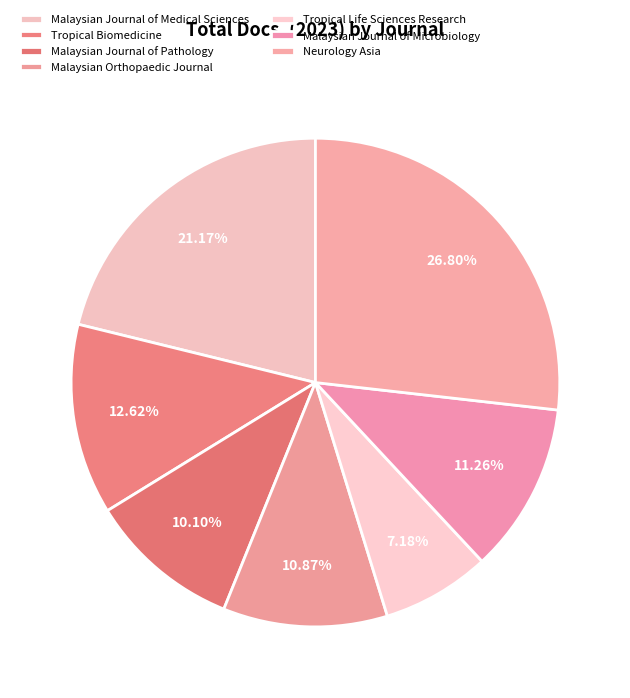

To the nearest percent, what is the combined percentage of Malaysian Orthopaedic Journal and Tropical Biomedicine?

23%